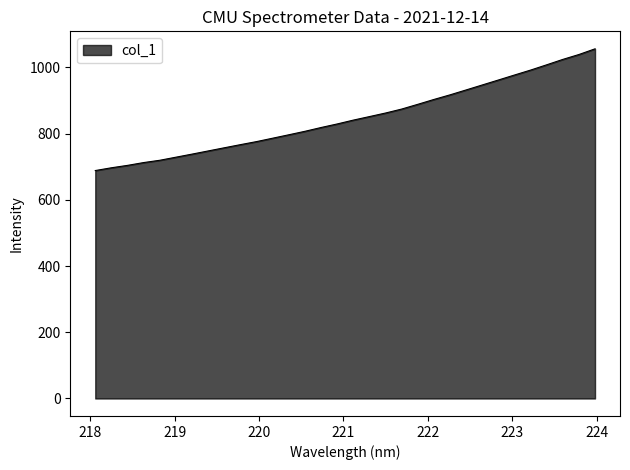

What is the smallest value displayed?

688.5